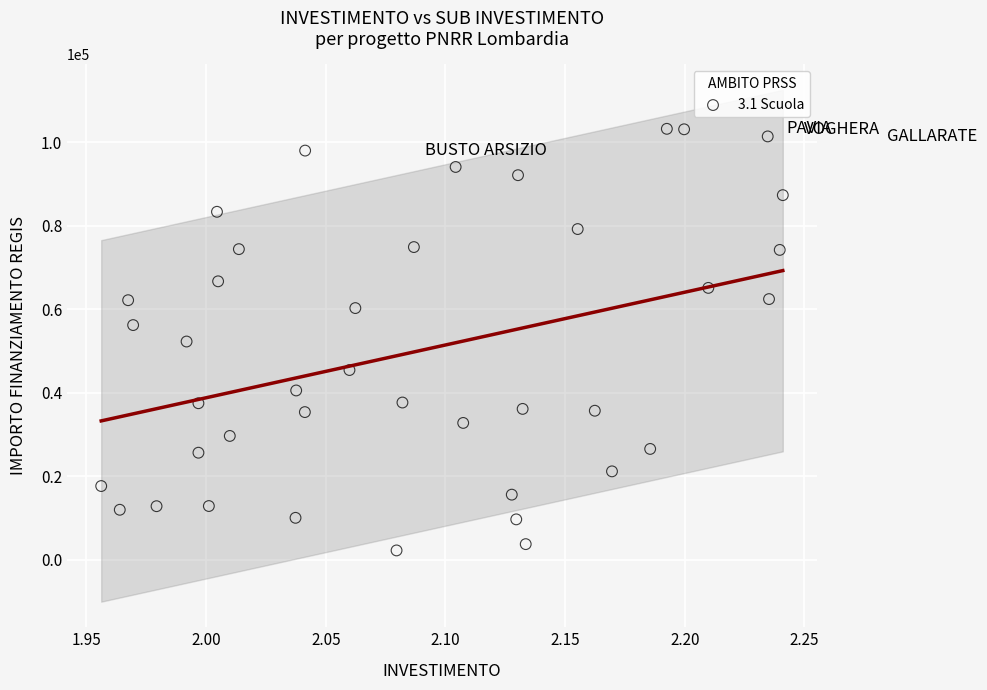

What is the range of Y values (max minus min)?

101026.7